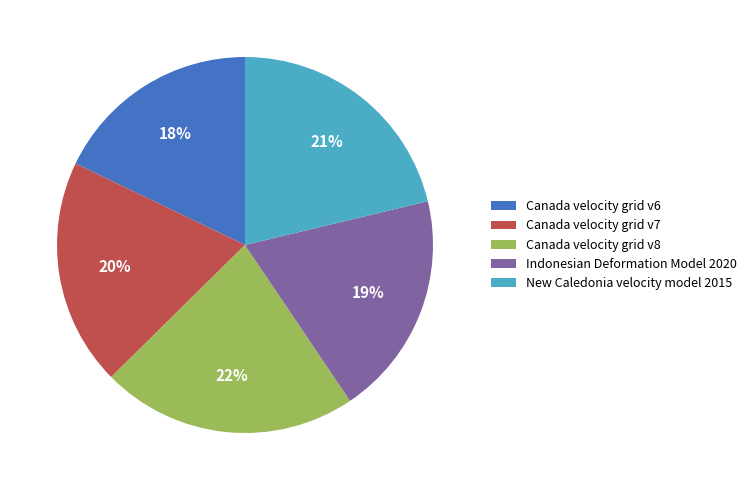

Is there a majority slice in this chart?

No